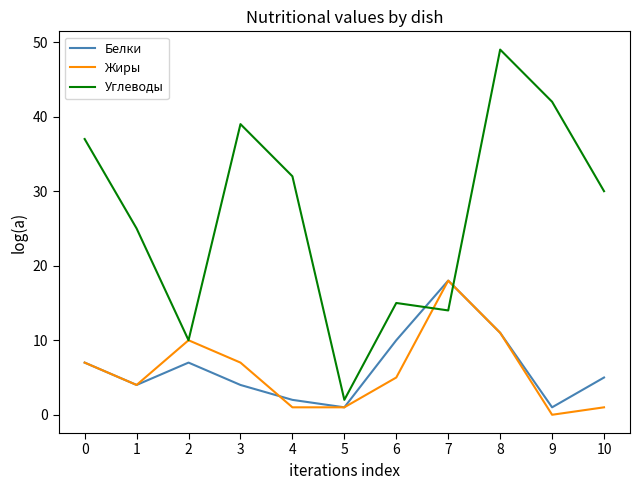

The value of Жиры at 0 is 7. True or false?

True